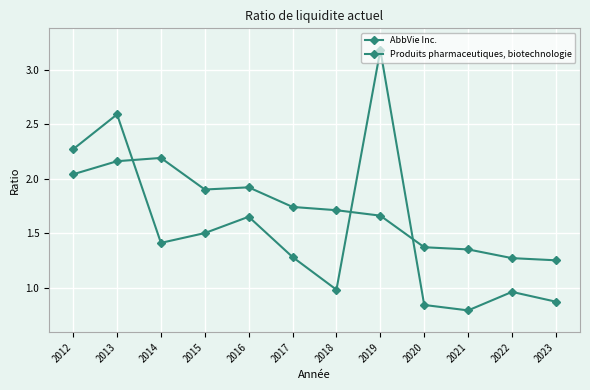

At which label does Produits pharmaceutiques, biotechnologie reach its minimum?

2023